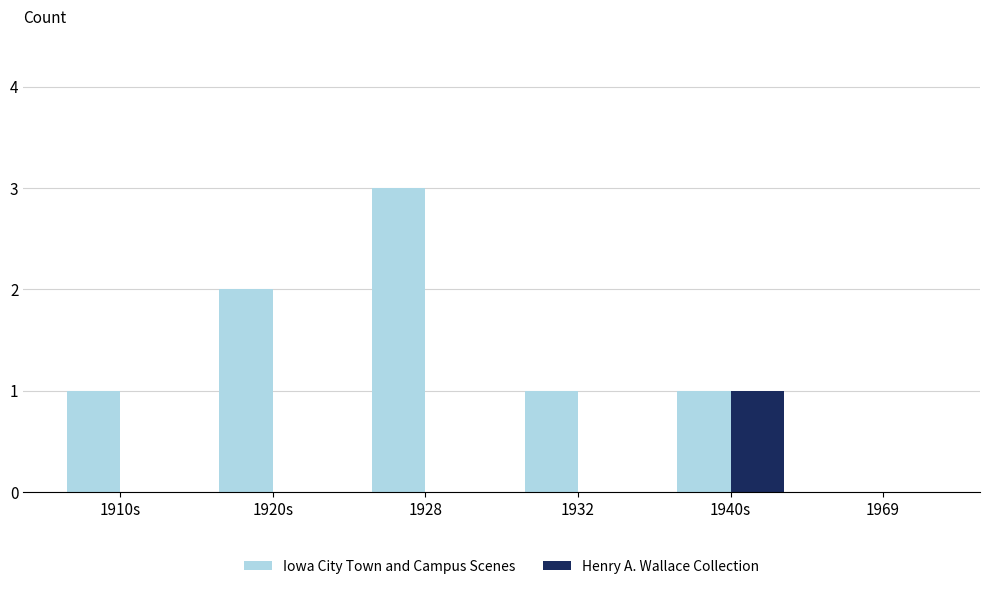

Count the number of data series in this chart.

2